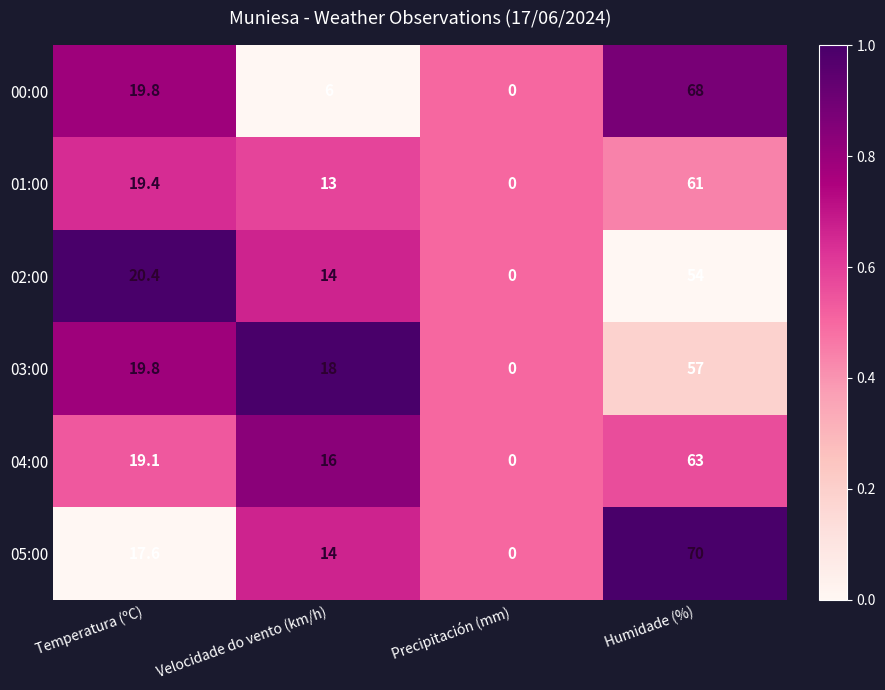

Which series has the largest total across all categories?

05:00